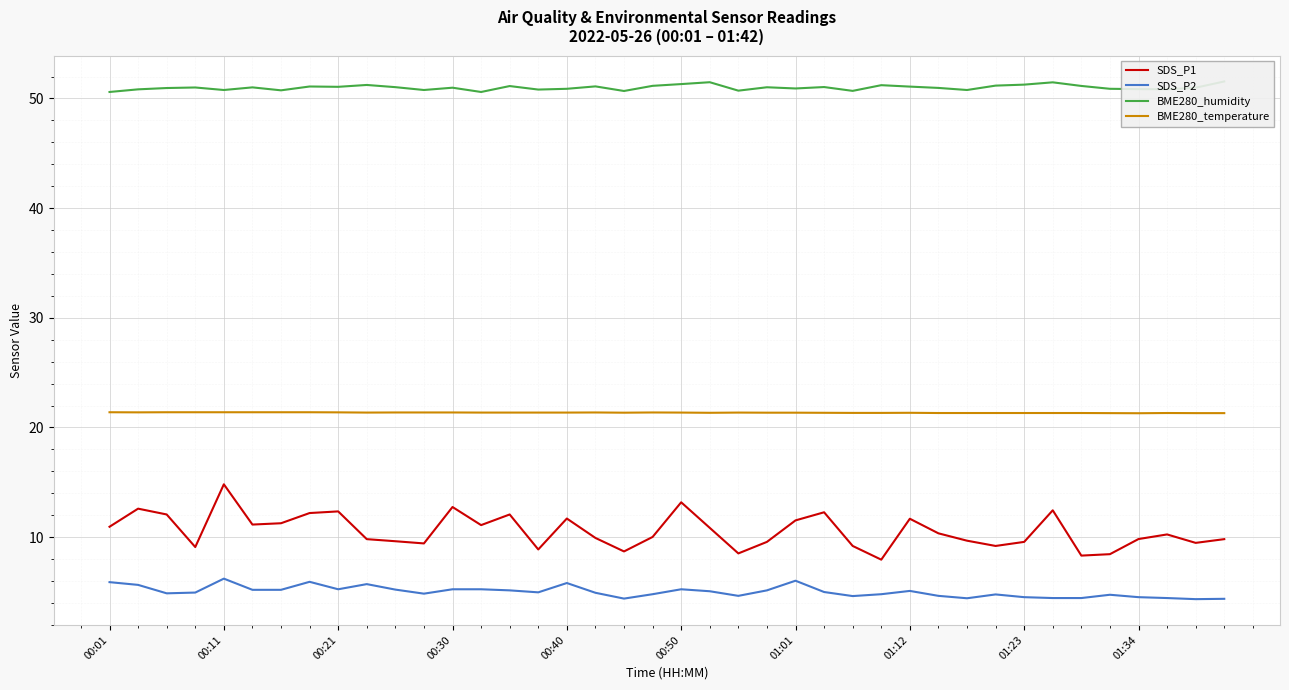

Reading left to right, extract all data points from this chart.

SDS_P1: 10.9	12.6	12.1	9.1	14.8	11.2	11.3	12.2	12.3	9.8	9.6	9.4	12.8	11.1	12.1	8.9	11.7	9.9	8.7	10.0	13.2	10.8	8.5	9.6	11.5	12.3	9.2	8.0	11.7	10.3	9.7	9.2	9.6	12.4	8.3	8.4	9.8	10.2	9.5	9.8
SDS_P2: 5.9	5.7	4.9	5.0	6.2	5.2	5.2	5.9	5.2	5.7	5.2	4.8	5.2	5.2	5.2	5.0	5.8	4.9	4.4	4.8	5.2	5.1	4.7	5.2	6.0	5.0	4.6	4.8	5.1	4.7	4.4	4.8	4.5	4.5	4.5	4.8	4.5	4.5	4.3	4.4
BME280_humidity: 50.6	50.8	51.0	51.0	50.8	51.0	50.7	51.1	51.1	51.2	51.0	50.8	51.0	50.6	51.1	50.8	50.9	51.1	50.7	51.1	51.3	51.5	50.7	51.0	50.9	51.0	50.7	51.2	51.1	51.0	50.8	51.2	51.3	51.5	51.1	50.9	50.9	50.8	51.0	51.5
BME280_temperature: 21.4	21.4	21.4	21.4	21.4	21.4	21.4	21.4	21.4	21.4	21.4	21.4	21.4	21.4	21.4	21.4	21.4	21.4	21.4	21.4	21.4	21.3	21.4	21.4	21.4	21.3	21.3	21.3	21.3	21.3	21.3	21.3	21.3	21.3	21.3	21.3	21.3	21.3	21.3	21.3